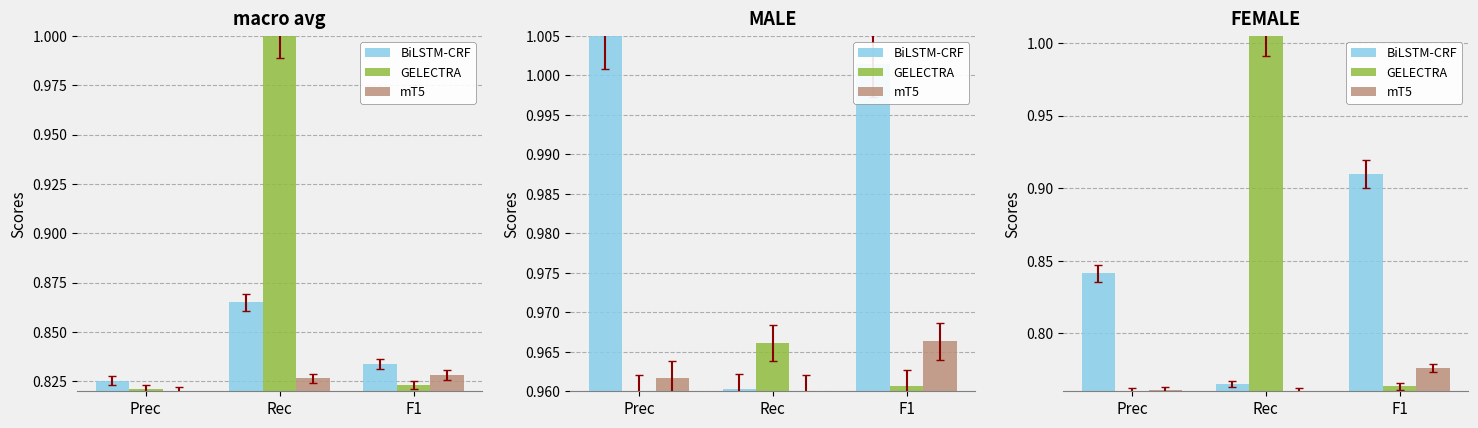

True or false: mT5 has a value of 1.3 at Prec.

False